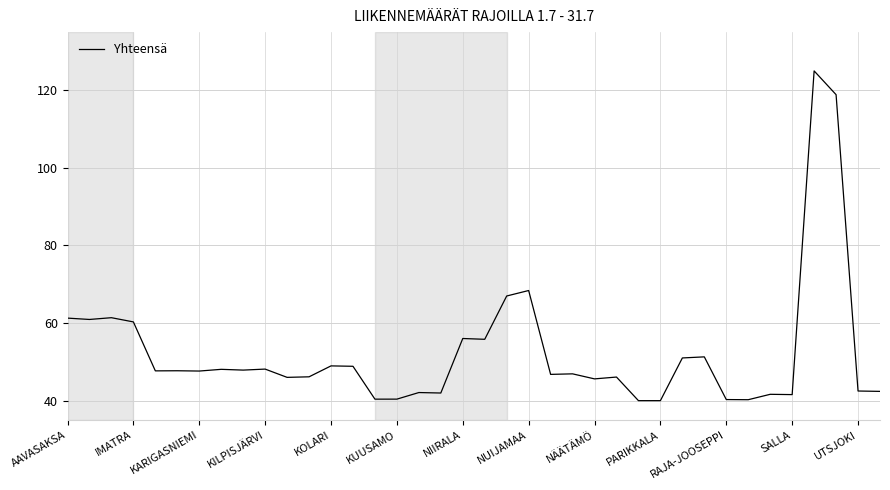

What is the difference between the maximum and minimum values?

85.0